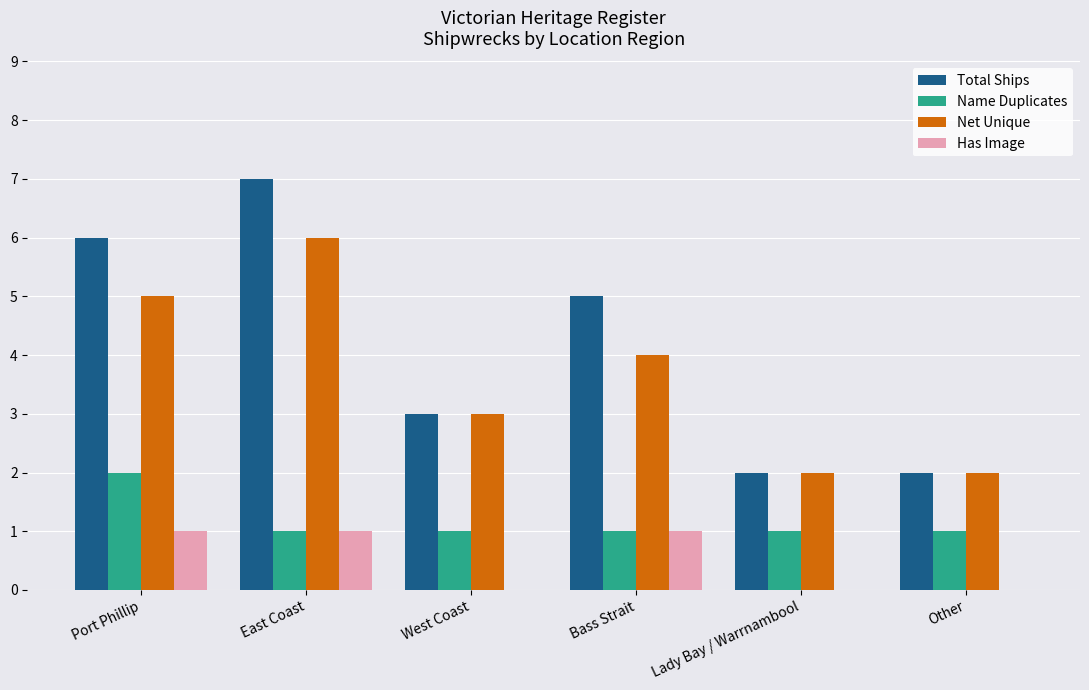

Between Port Phillip and Other, which series saw the biggest shift?

Total Ships